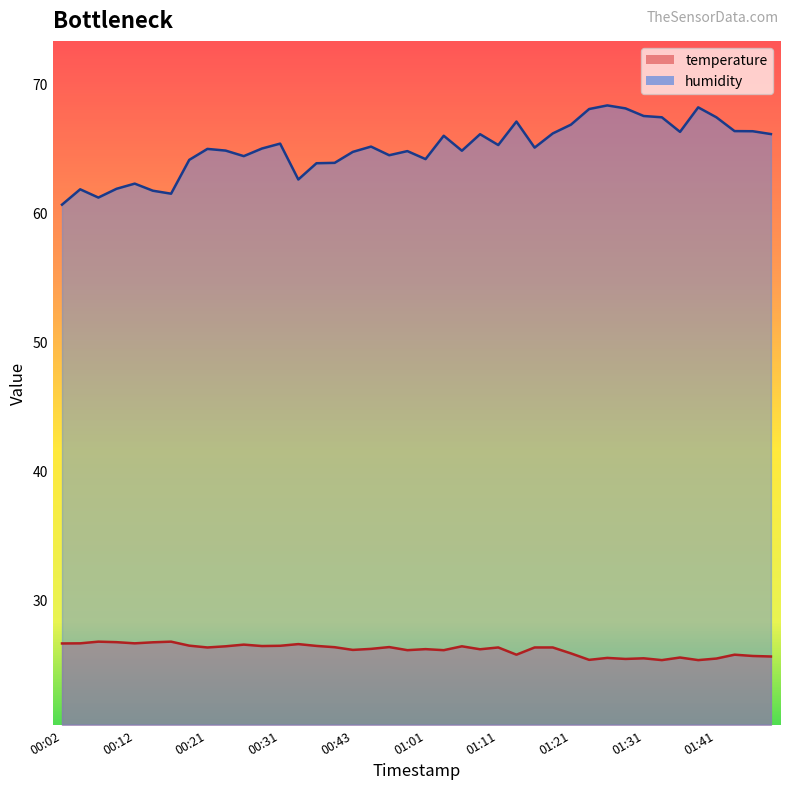

True or false: temperature has more than 0 points higher than both neighbors.

True